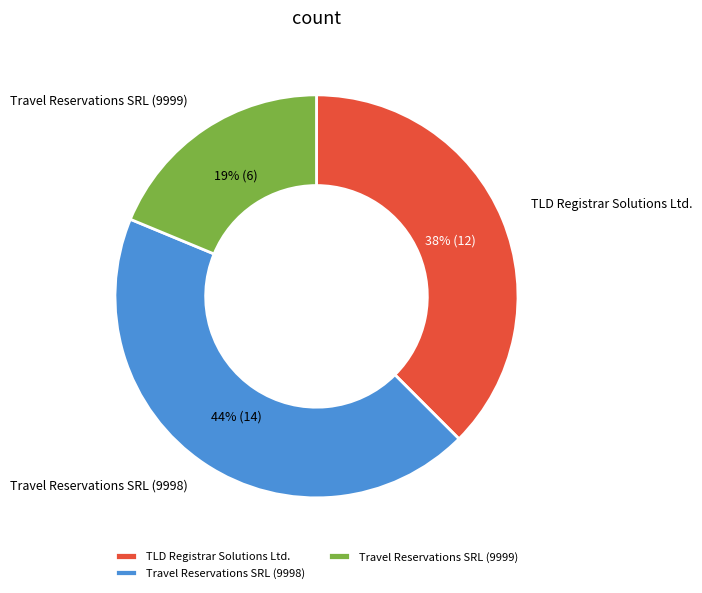

Is there a majority slice in this chart?

No